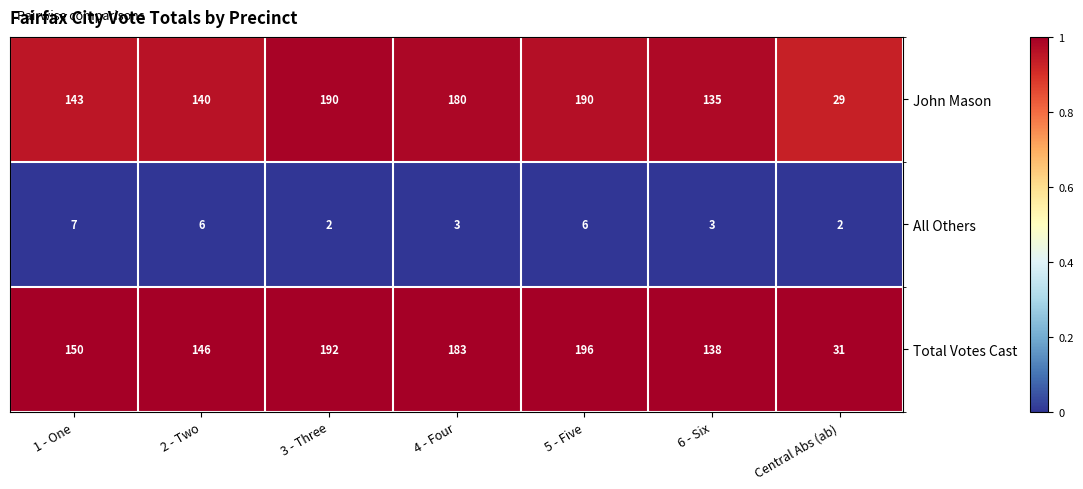

Is it true that John Mason equals 310 at 4 - Four?

False